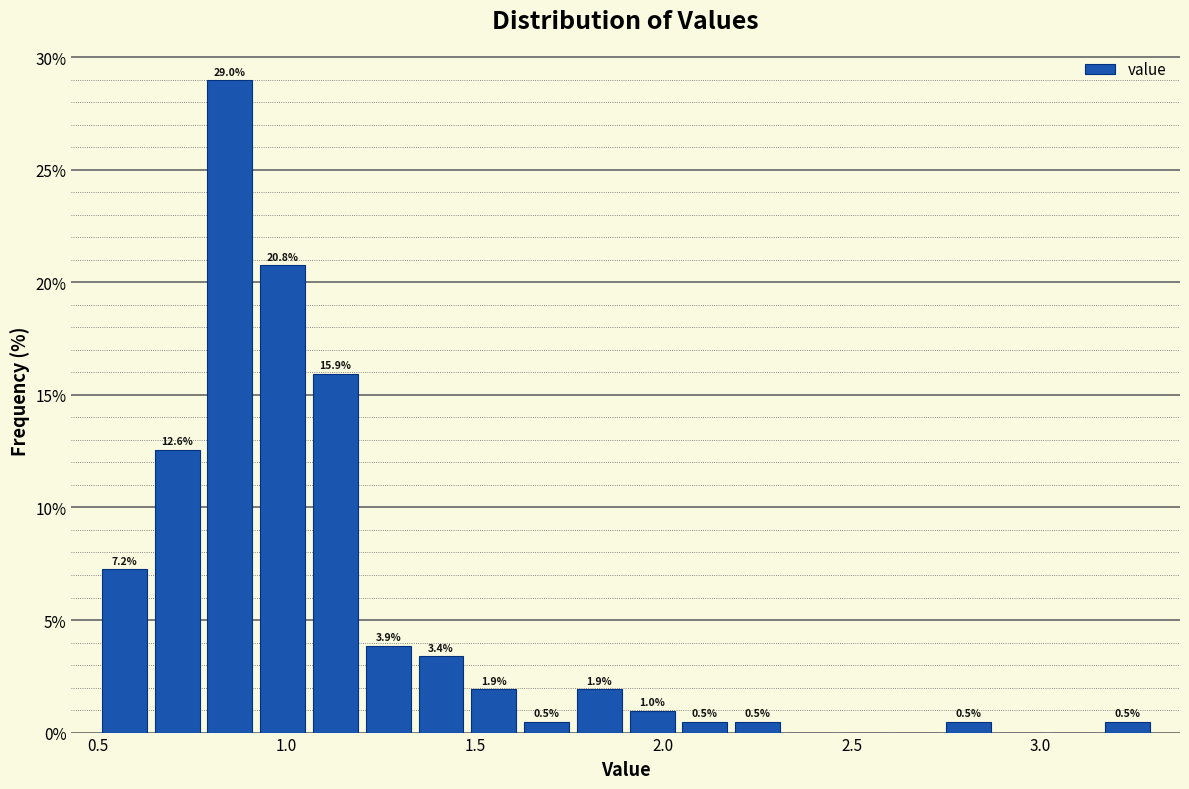

Read against the x-axis, roughly where is the centre of the tallest bar?

0.85